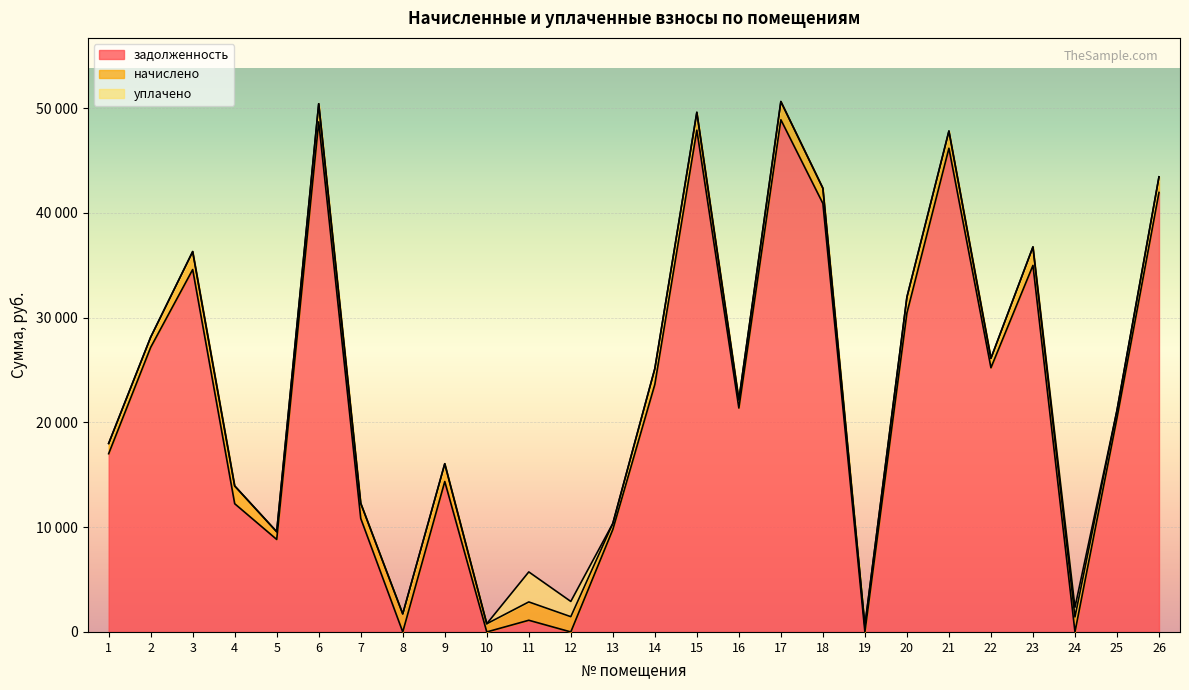

Which series changed the most between 8 and 13?

задолженность